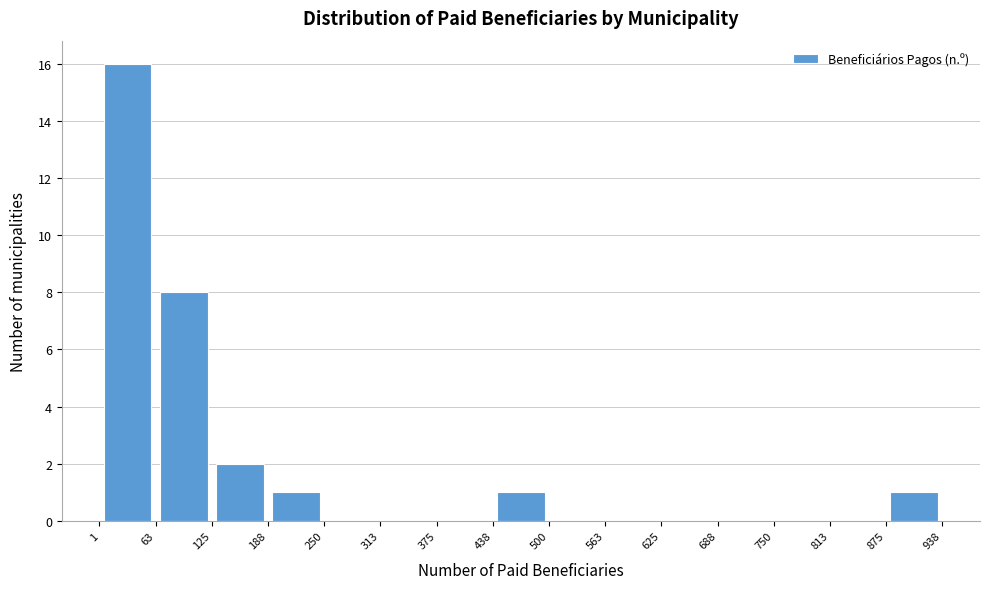

Reading left to right, list every bar in this chart as the range it spans on the x-axis followed by its height. The values are not printed on the chart, so give them approximately, as read against the axis.

1 to 63: 16
63 to 125: 8
125 to 188: 2
188 to 250: 1
250 to 313: 0
313 to 375: 0
375 to 438: 0
438 to 500: 1
500 to 563: 0
563 to 625: 0
625 to 688: 0
688 to 750: 0
750 to 813: 0
813 to 875: 0
875 to 938: 1